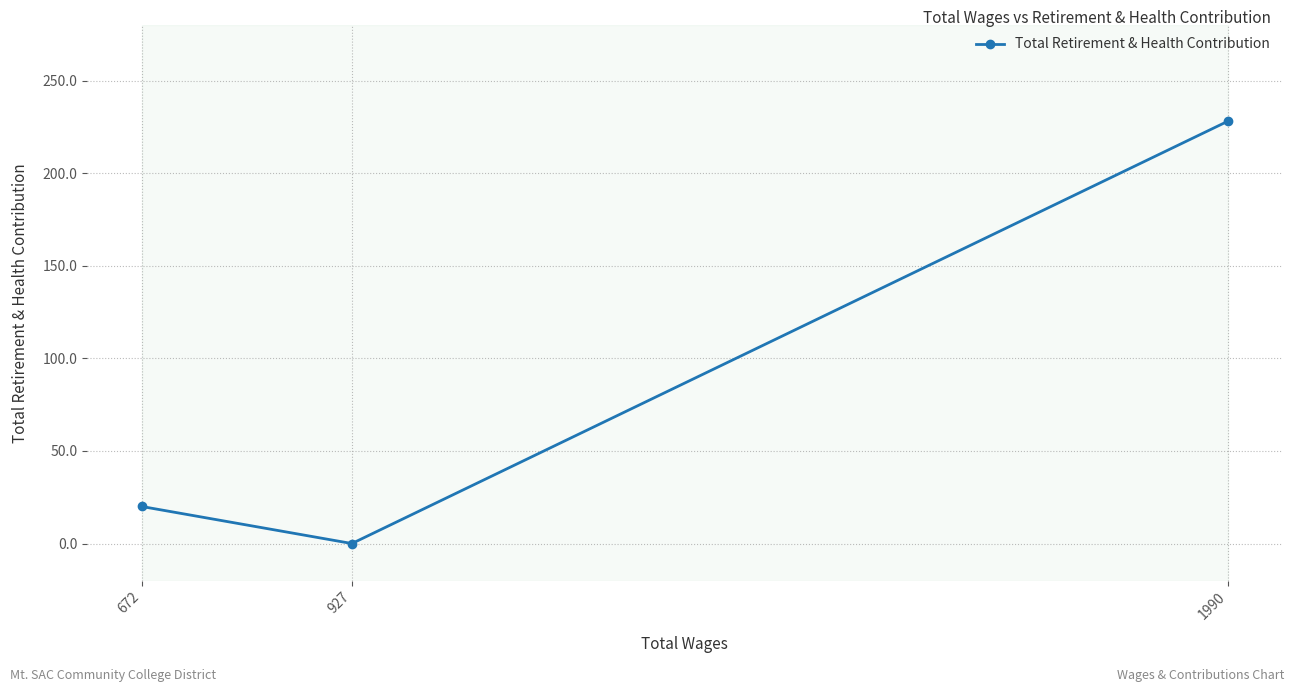

Which has a higher value, 672 or 927?

672